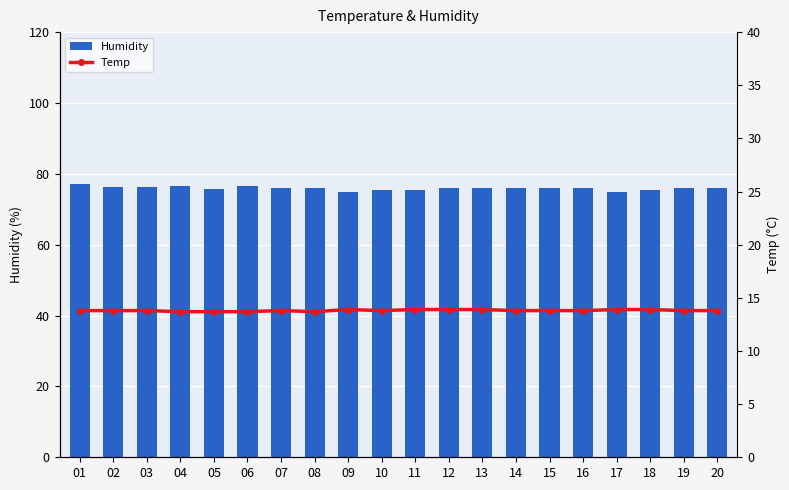

At which label does Humidity first exceed 76?

01